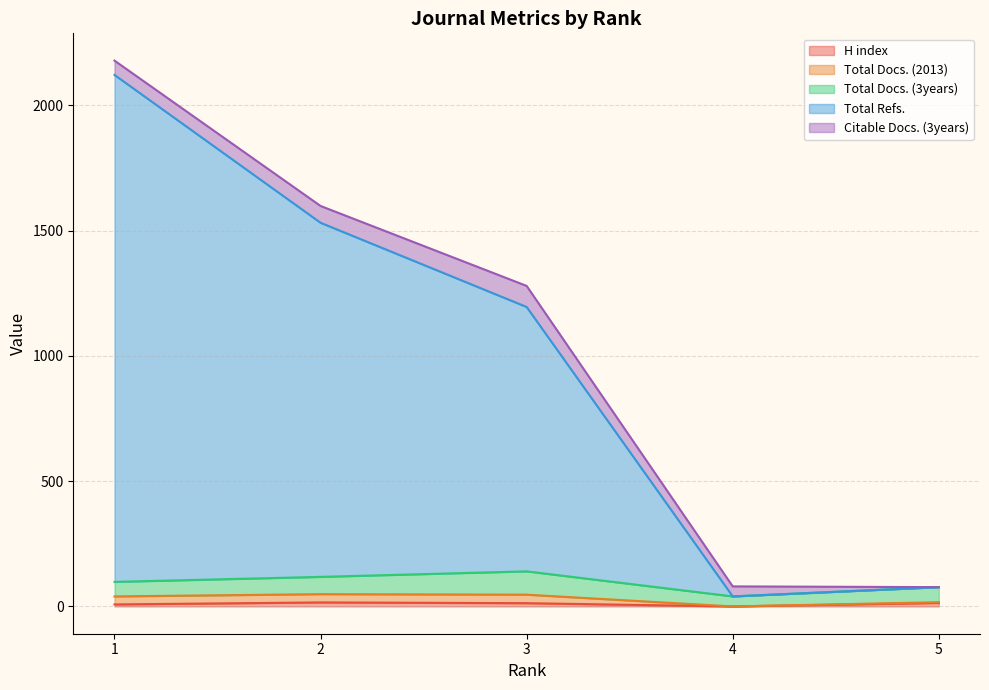

How many distinct data groups are displayed?

5